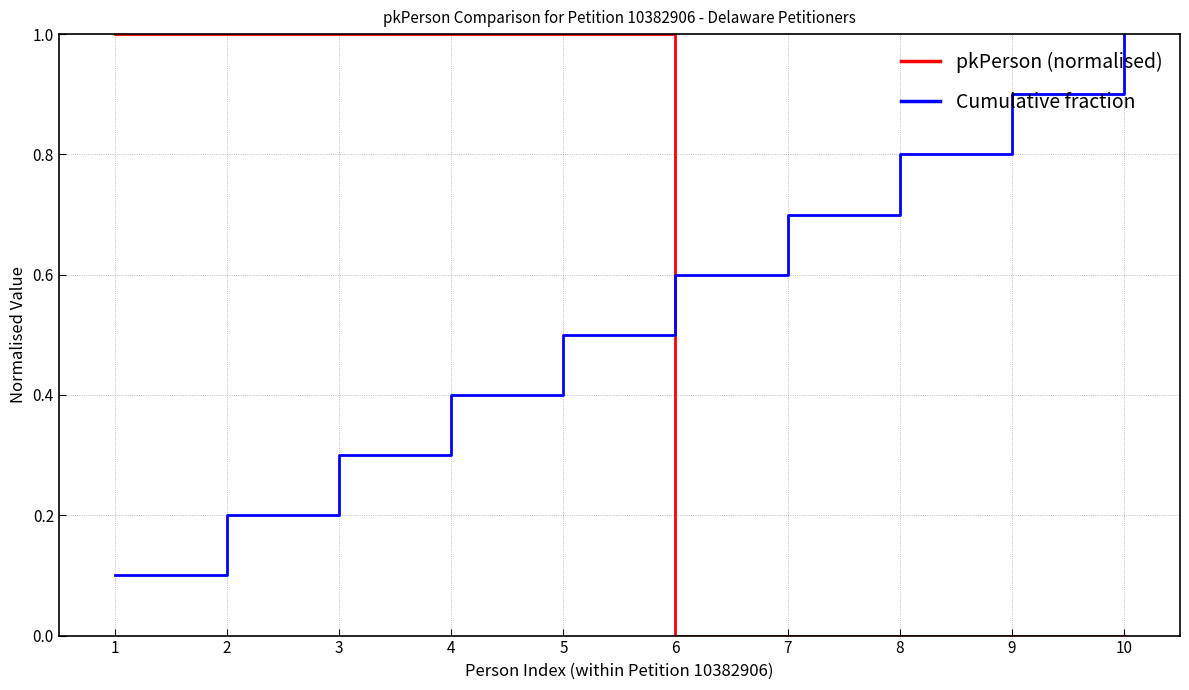

The value of pkPerson (normalised) at 5 is 1.0. True or false?

True